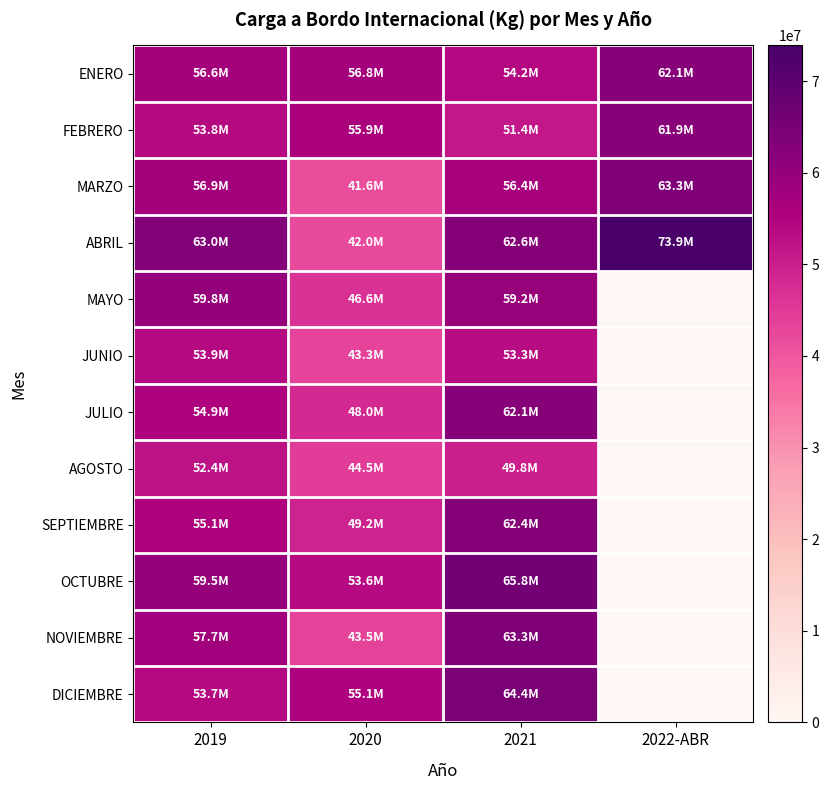

Which label corresponds to the smallest value in the chart?

2022-ABR